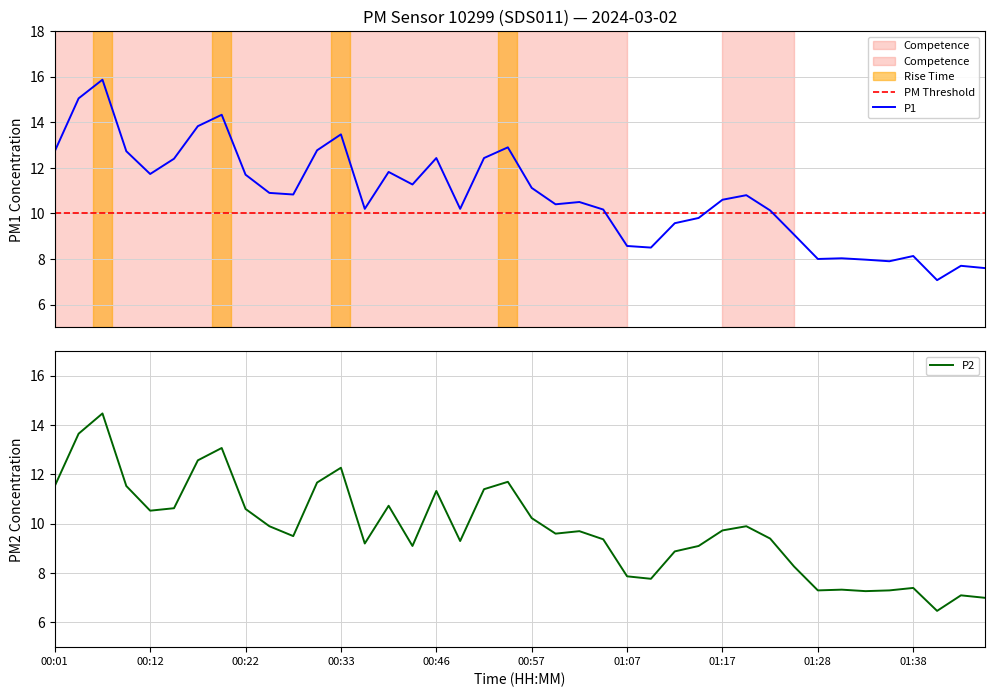

Between 00:17 and 01:44, which is larger?

00:17